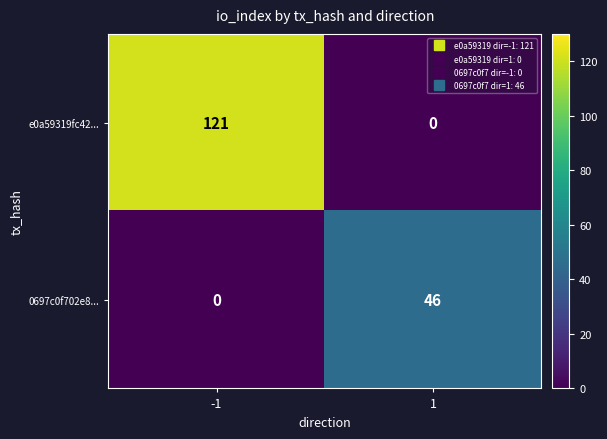

Reading right to left, what are all the values shown in this chart?

e0a59319fc42...: 1=0	-1=121
0697c0f702e8...: 1=46	-1=0